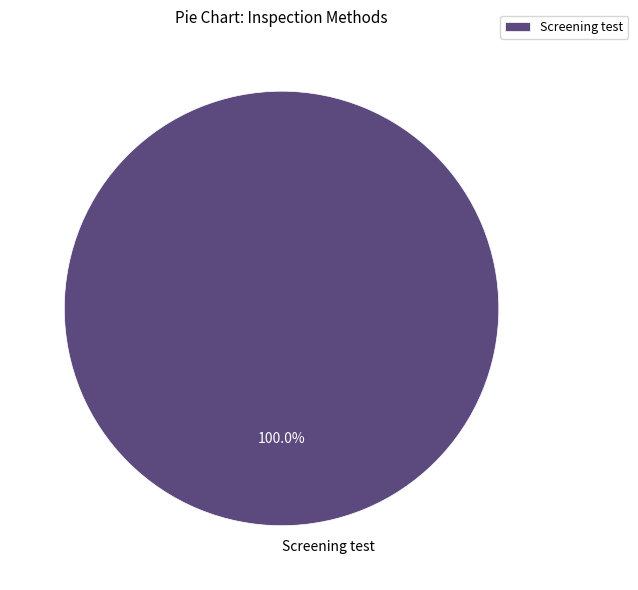

Does any single category account for the majority?

Yes